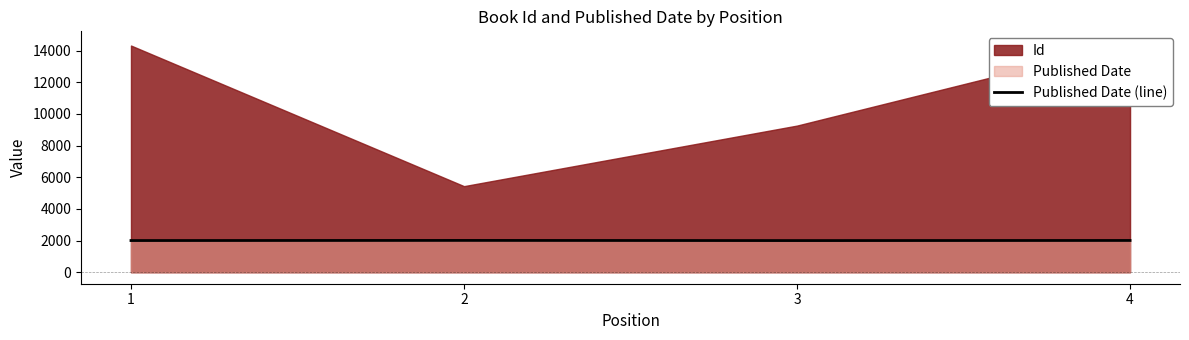

True or false: Published Date (line) has more than 1 interior local peaks.

False